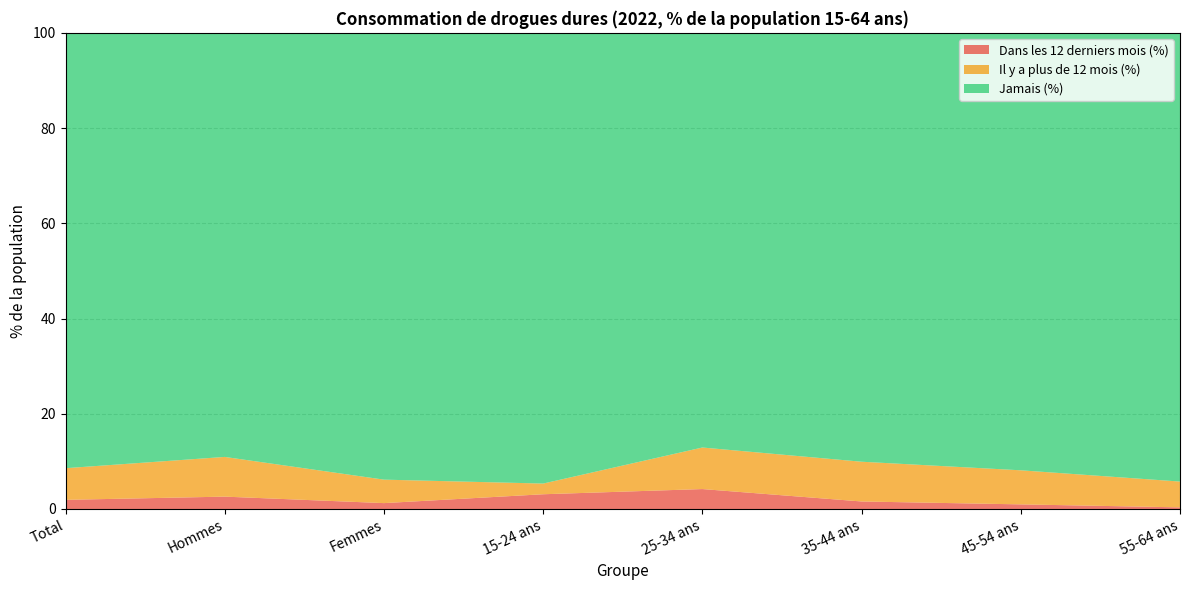

Reading left to right, what are all the values shown in this chart?

Dans les 12 derniers mois (%): 1.9	2.6	1.2	3.1	4.2	1.6	1.0	0.3
Il y a plus de 12 mois (%): 6.6	8.3	4.9	2.2	8.7	8.3	7.2	5.4
Jamais (%): 91.4	89.1	93.8	94.7	87.1	90.1	91.9	94.2